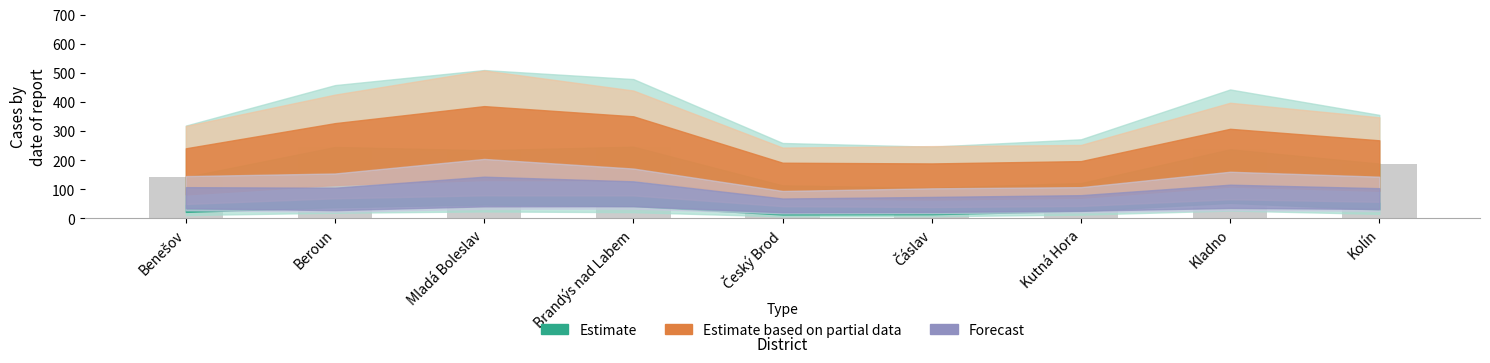

Read the value at Kutná Hora.

121